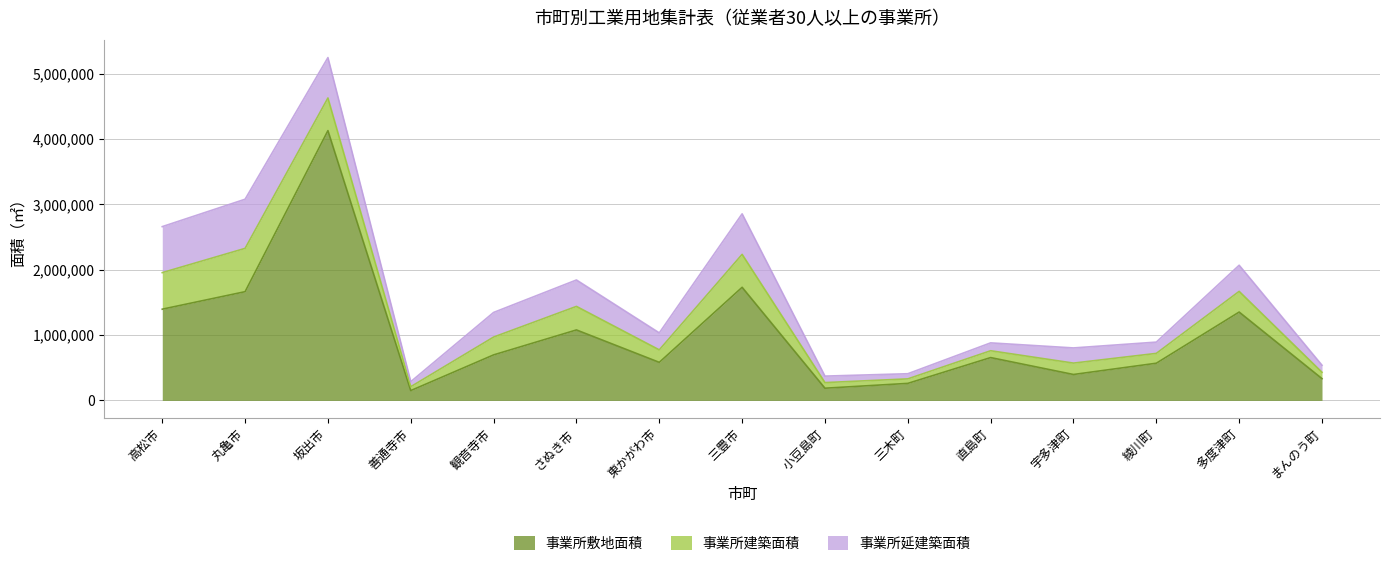

How many lines are shown in the chart?

3